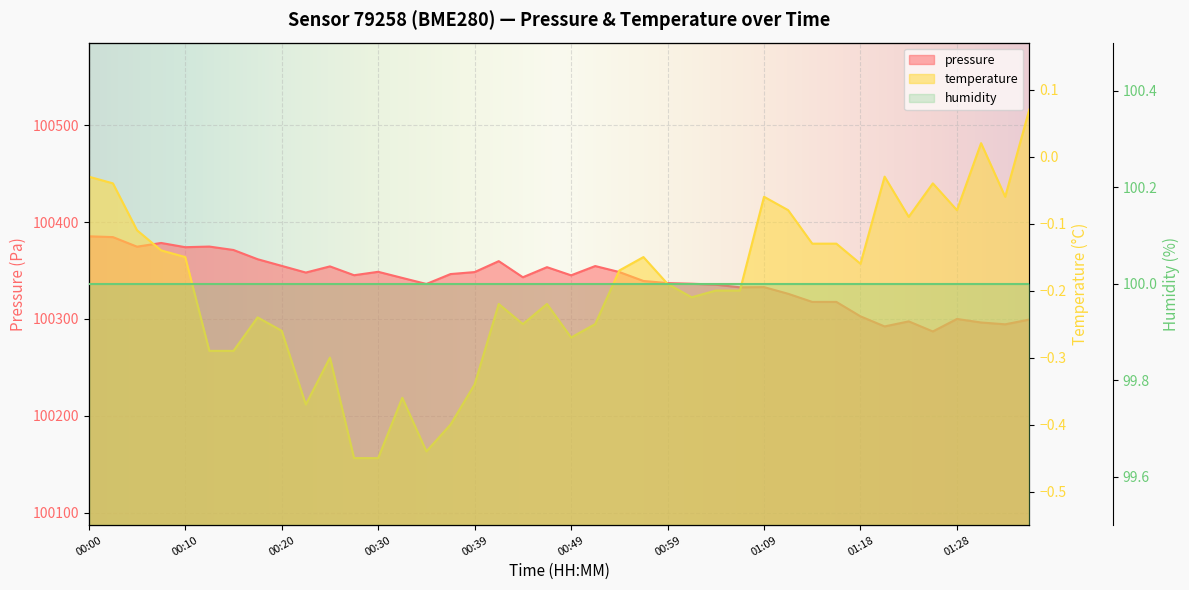

What is the sum of the temperature values at 00:12 and 00:32?

-0.6